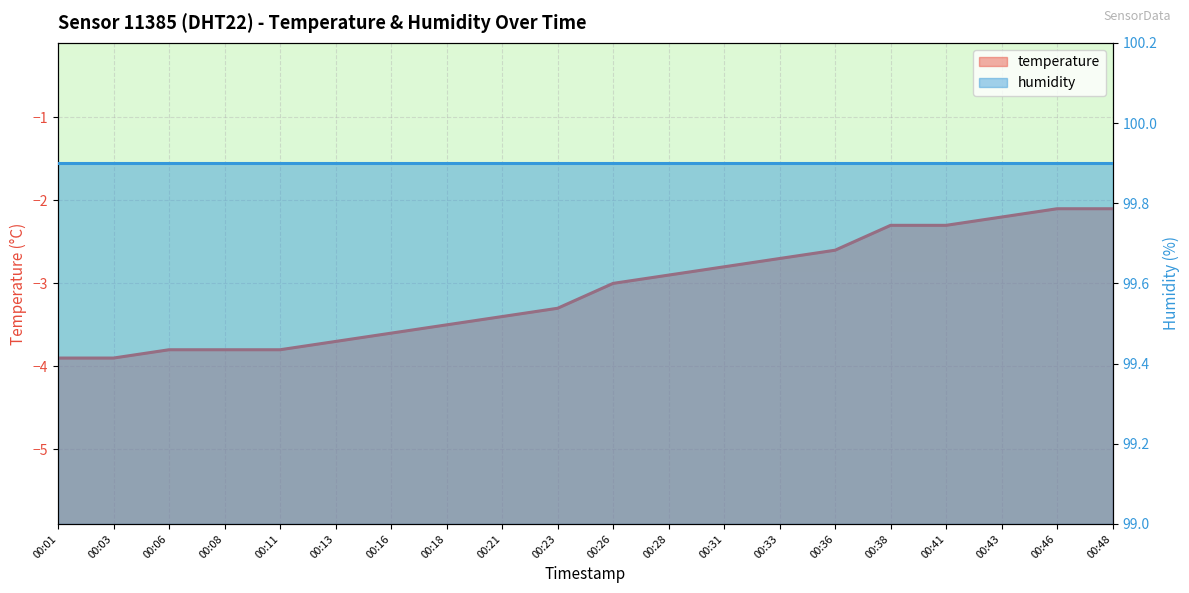

Does the chart display data point markers on the line(s)?

No